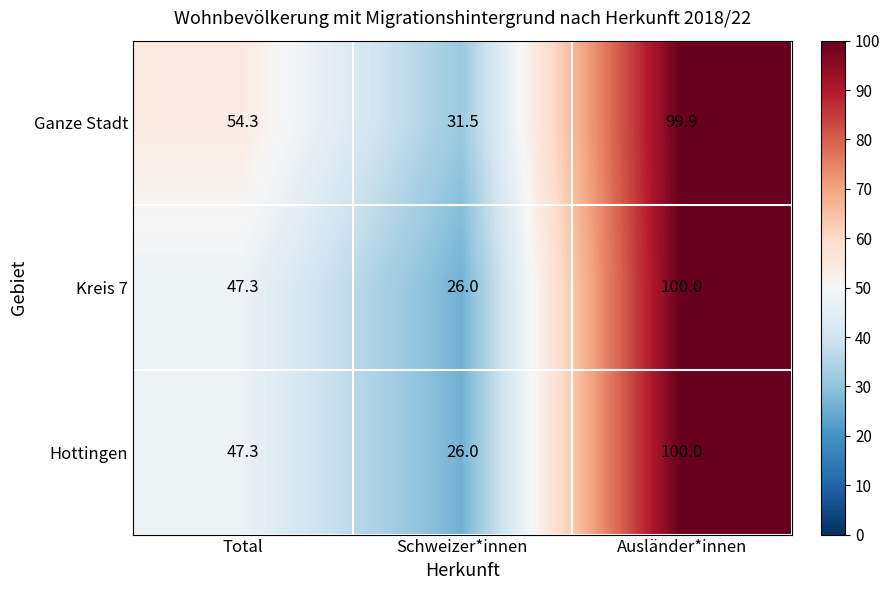

Reading left to right, list all the values displayed in this chart.

Ganze Stadt: 54.3	31.5	99.9
Kreis 7: 47.3	26.0	100.0
Hottingen: 47.3	26.0	100.0